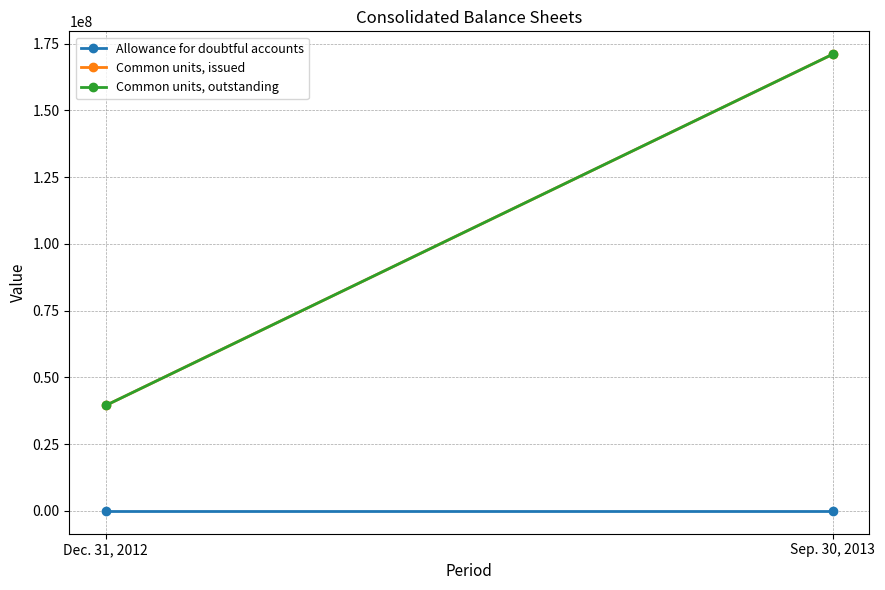

The value of Allowance for doubtful accounts at Dec. 31, 2012 is -0.1. True or false?

False